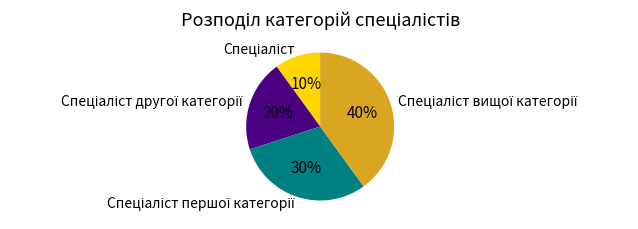

Does any single category account for the majority?

No